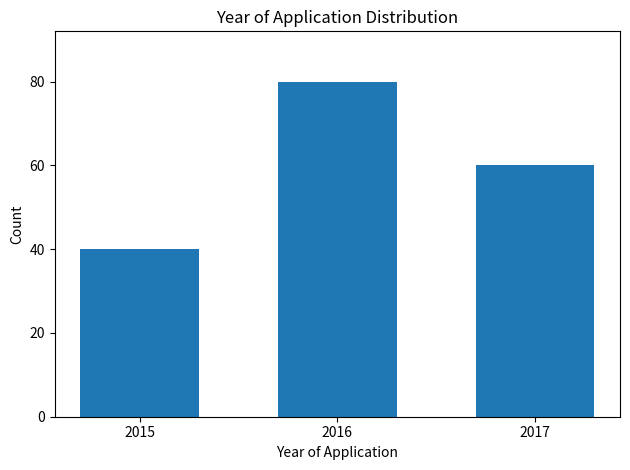

Reading left to right, list all the values displayed in this chart.

40	80	60